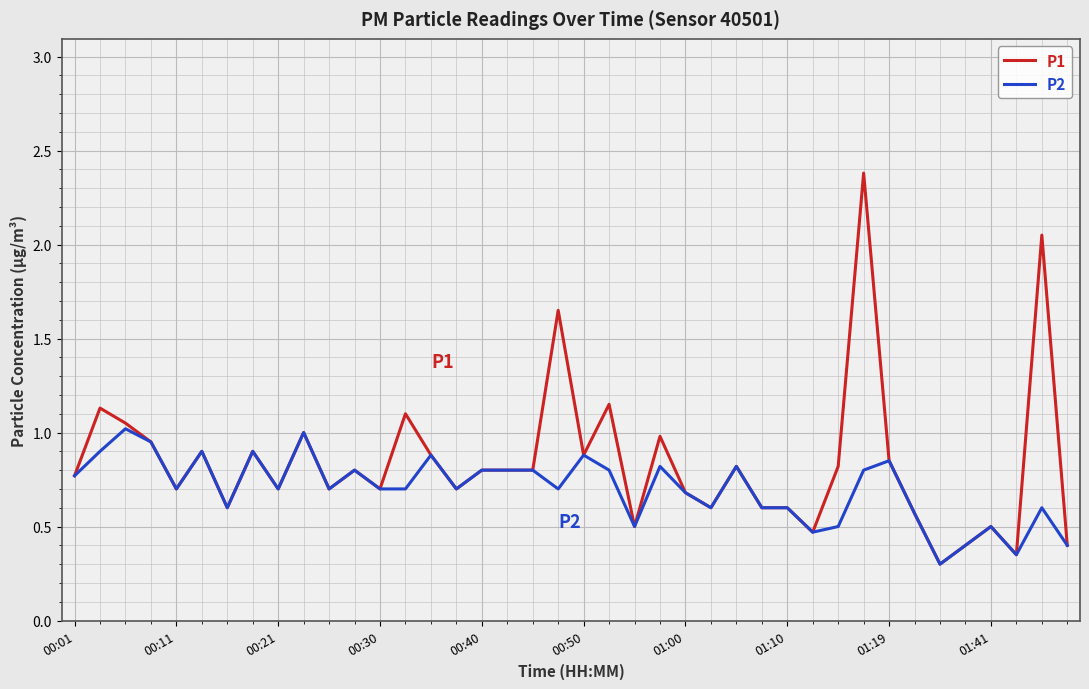

Which series has the largest range (max minus min)?

P1